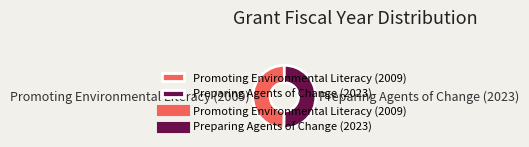

Do Promoting Environmental Literacy (2009) and Preparing Agents of Change (2023) together represent more than half of the pie?

Yes